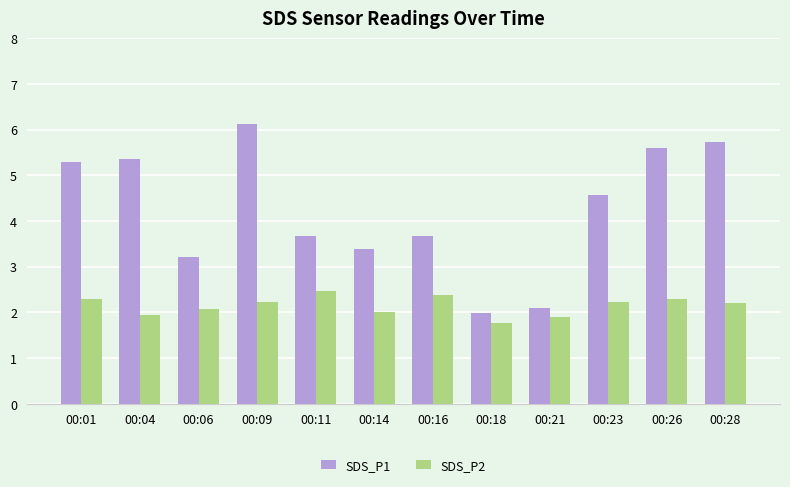

Which category has the lowest value in the SDS_P1 series?

00:18